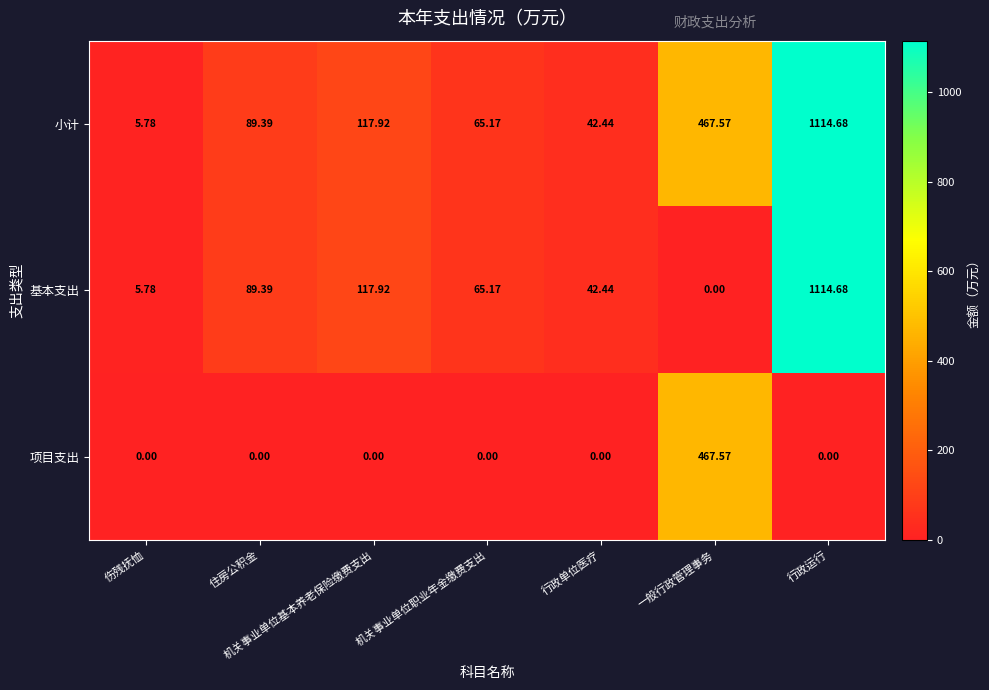

At which label does 小计 reach its peak?

行政运行